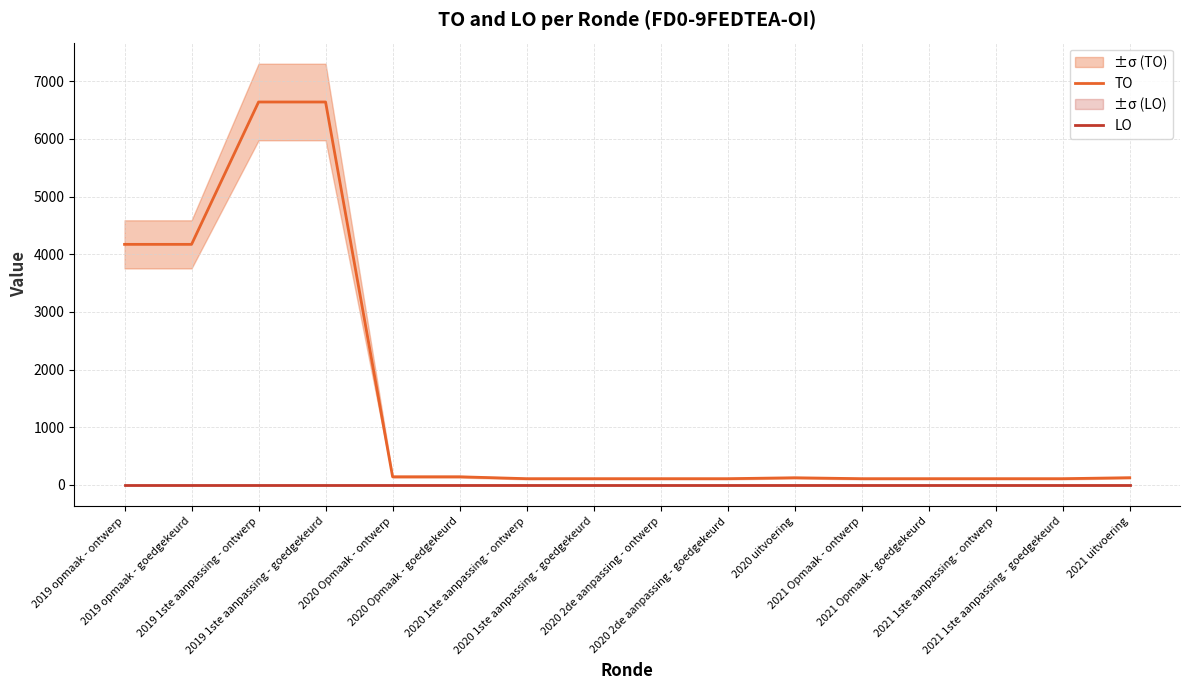

At which label does TO reach its peak?

2019 1ste aanpassing - ontwerp